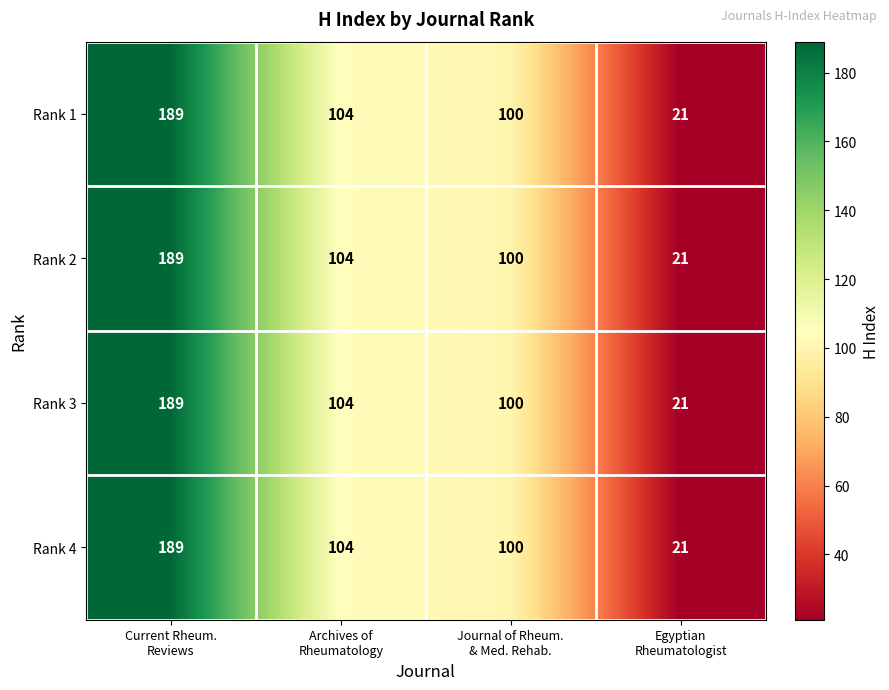

Reading left to right, list all the values displayed in this chart.

Rank 1: 189	104	100	21
Rank 2: 189	104	100	21
Rank 3: 189	104	100	21
Rank 4: 189	104	100	21